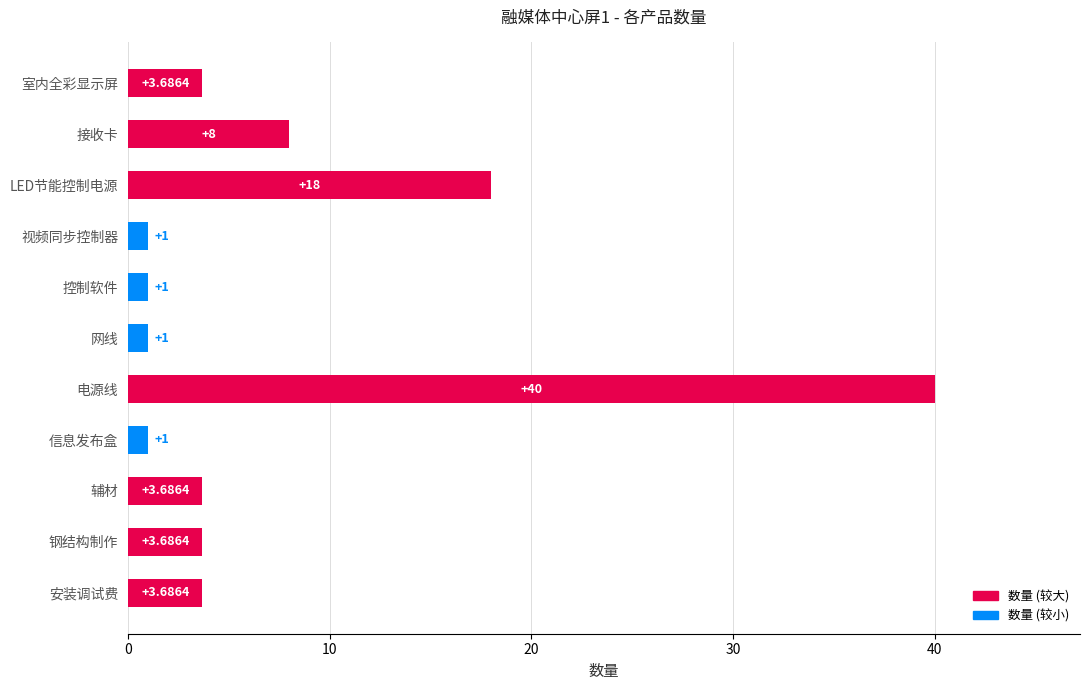

What is the label of the 10th bar from the top?

钢结构制作